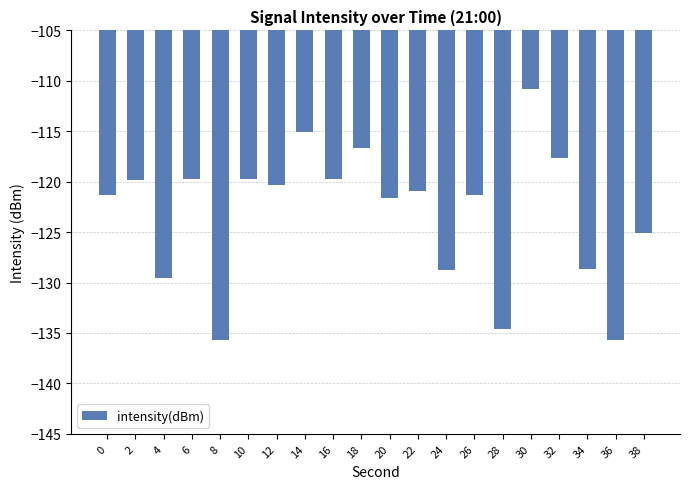

What is the difference between the maximum and minimum values?

24.8